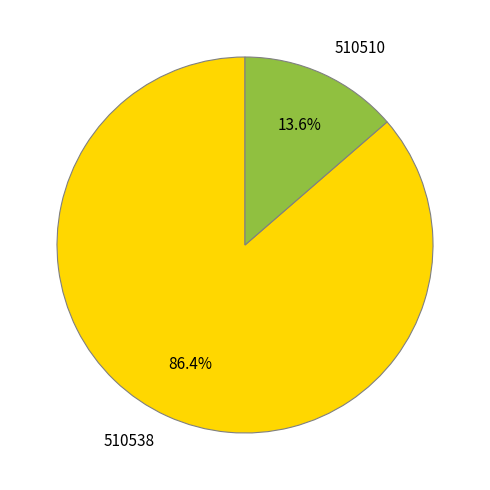

To the nearest percent, what percentage of the pie is 510510?

14%